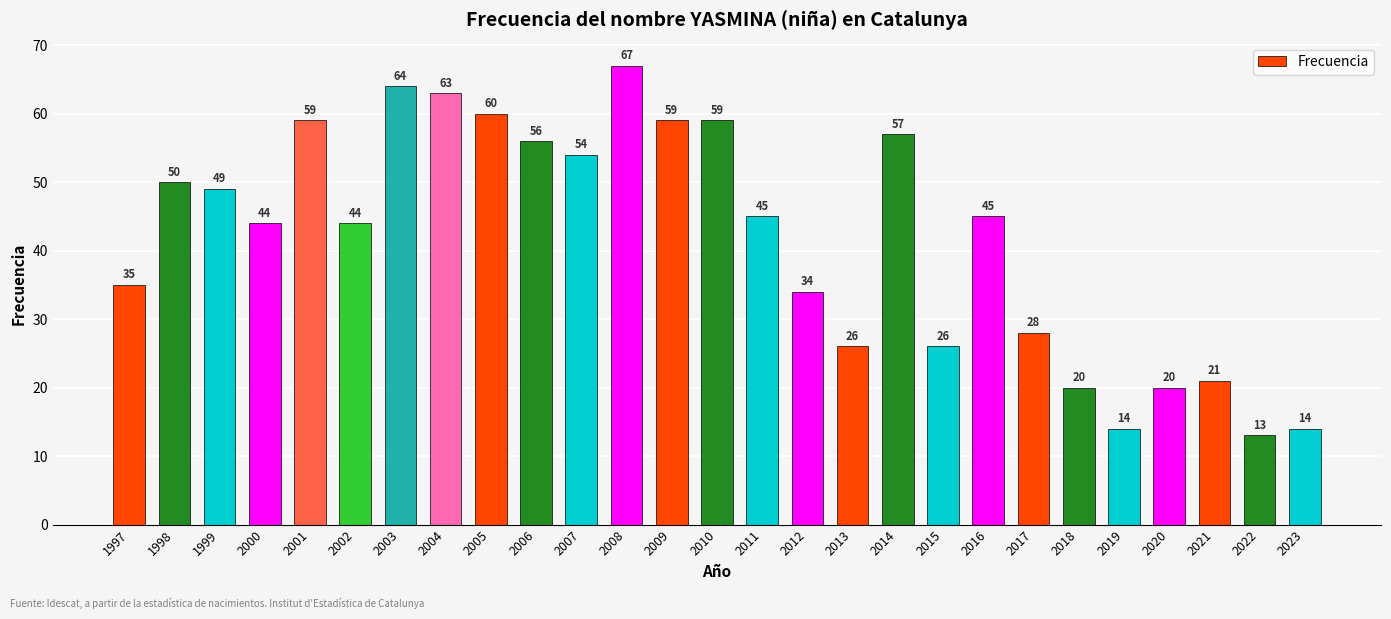

At which label does the data first exceed 45?

1998